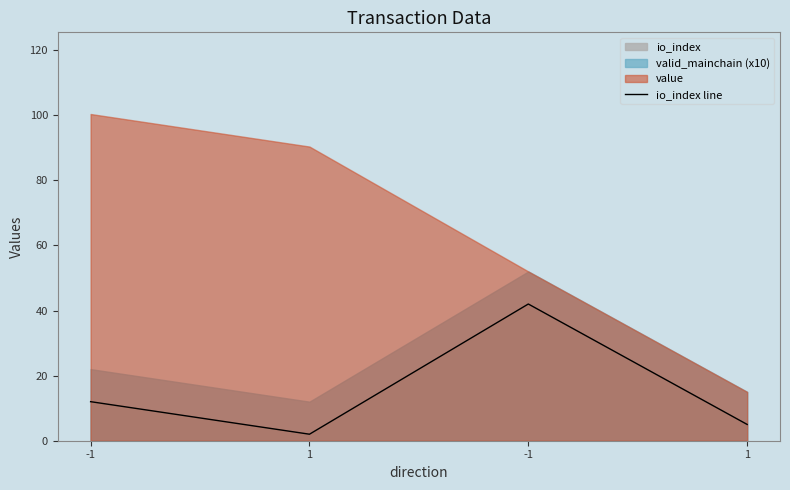

What is the sum of all values?

61